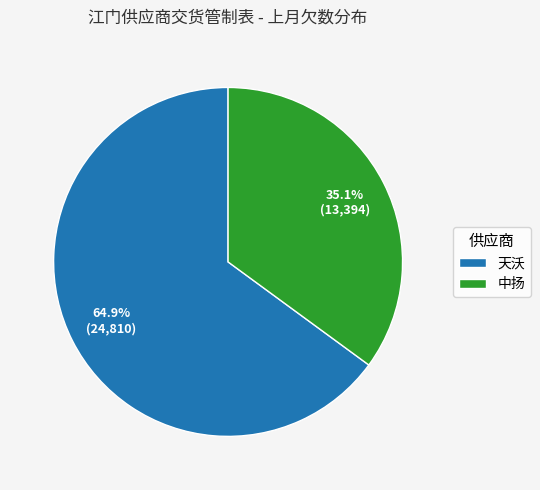

How many segments does this pie chart have?

2